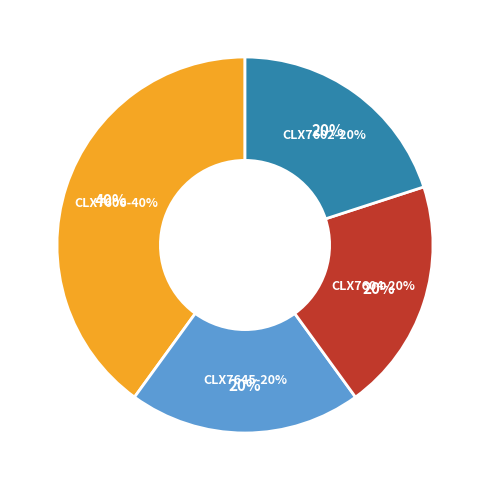

Rank the categories by value from lowest to highest.

CLX7645, CLX7604, CLX7602, CLX7606